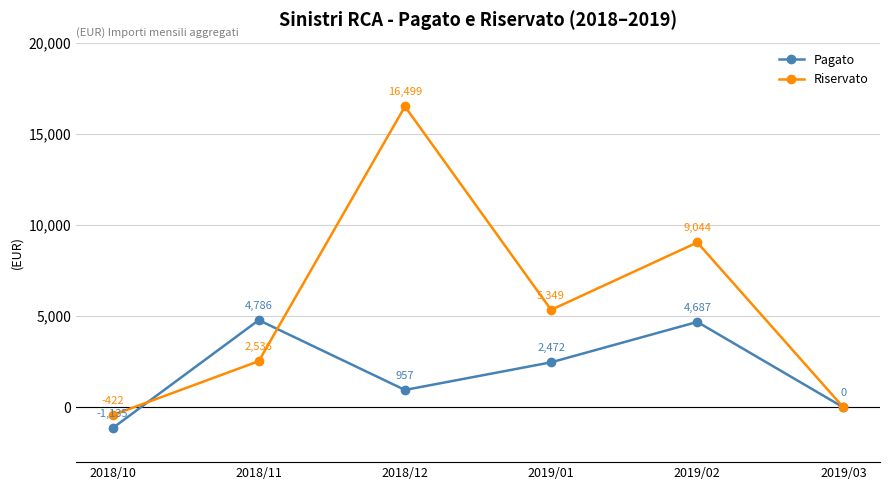

What is the difference between the highest and lowest values at 2018/10?

713